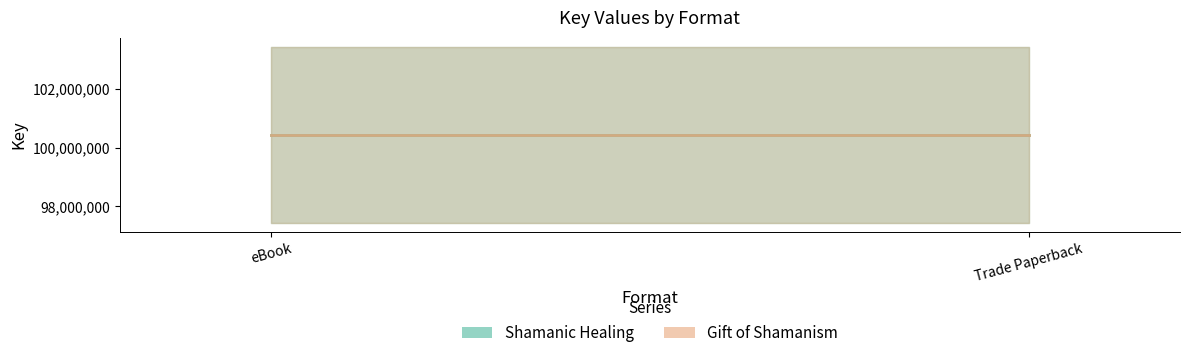

At which label does Gift of Shamanism reach its peak?

eBook